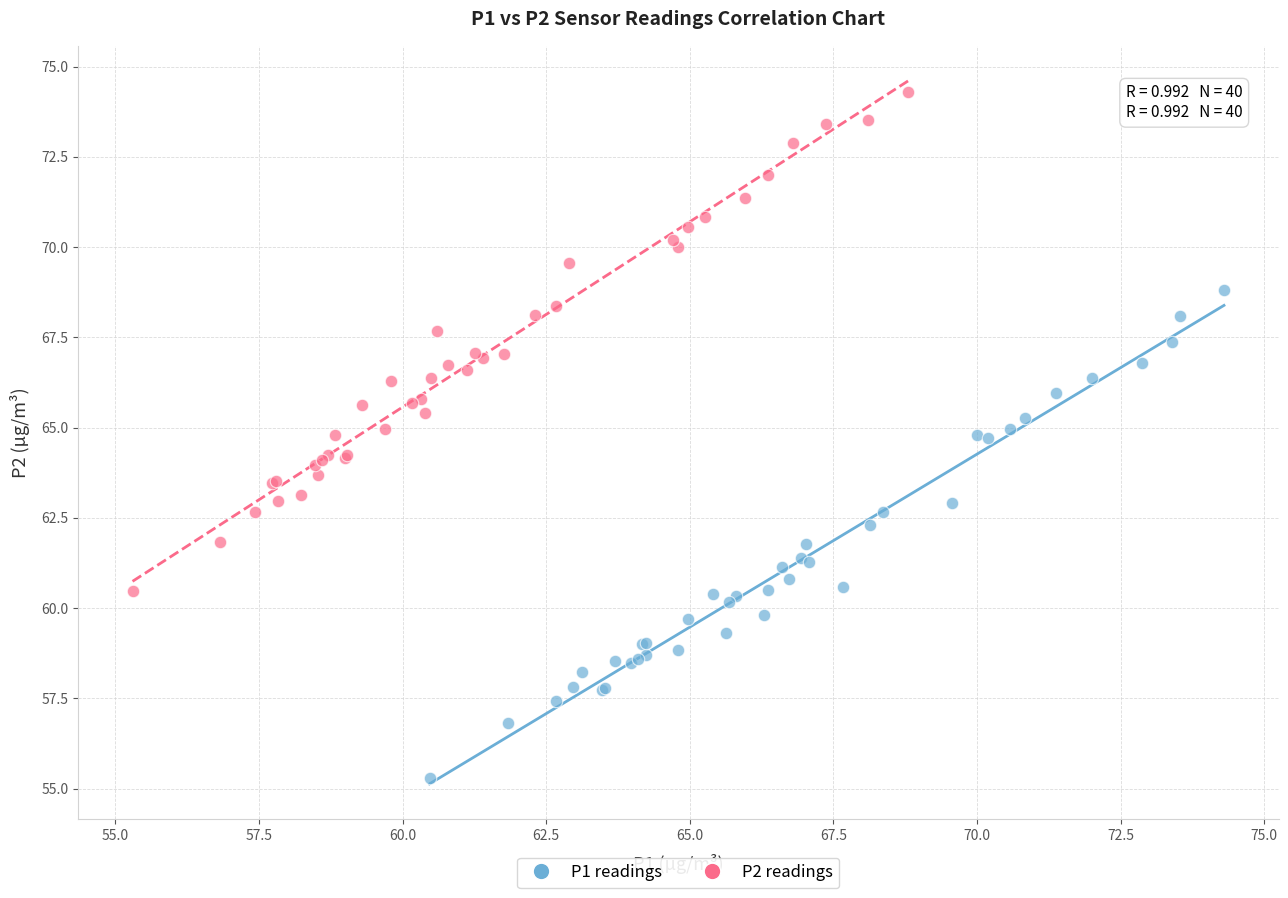

Which series contains the lowest Y value?

P1 readings